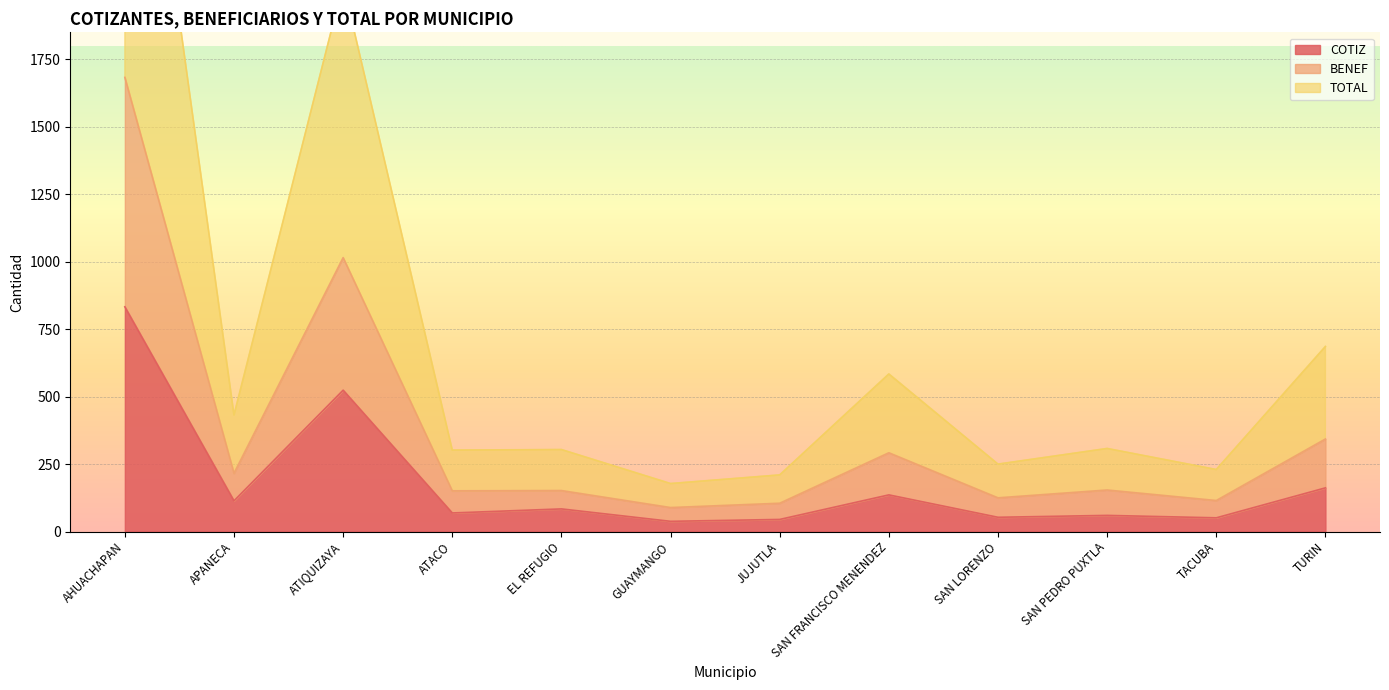

What is the greatest value displayed?

3366